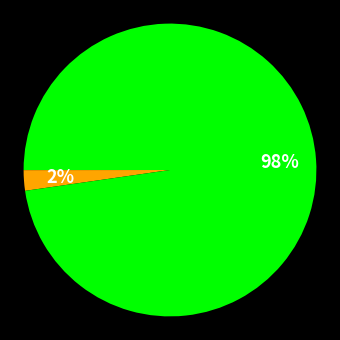

To the nearest percent, what is the average slice percentage?

33%